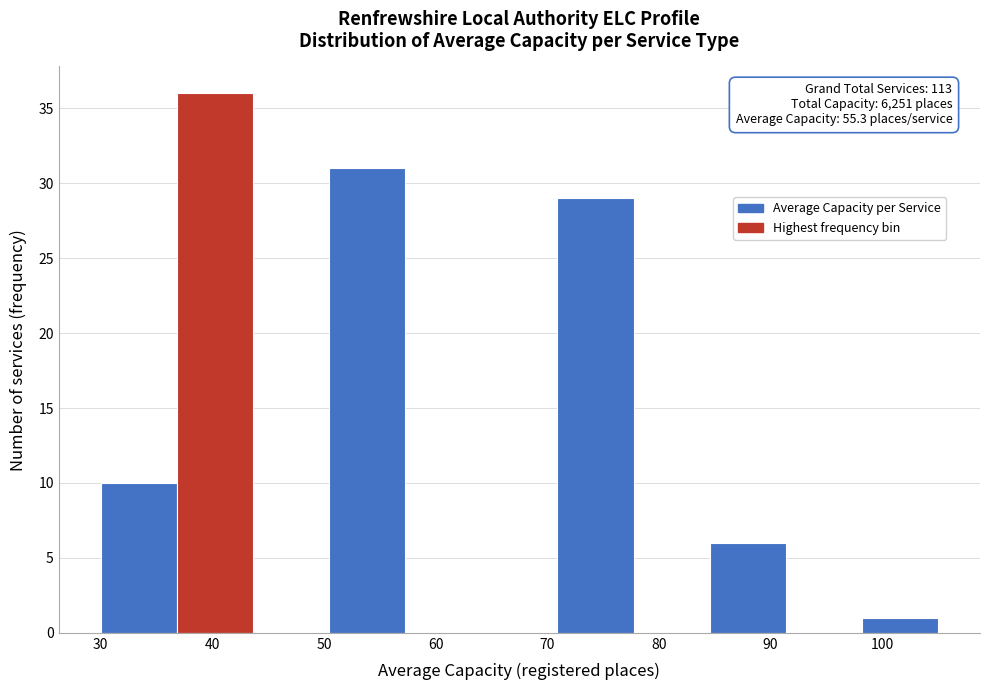

Over which range of the x-axis is the bar tallest?

37 to 44